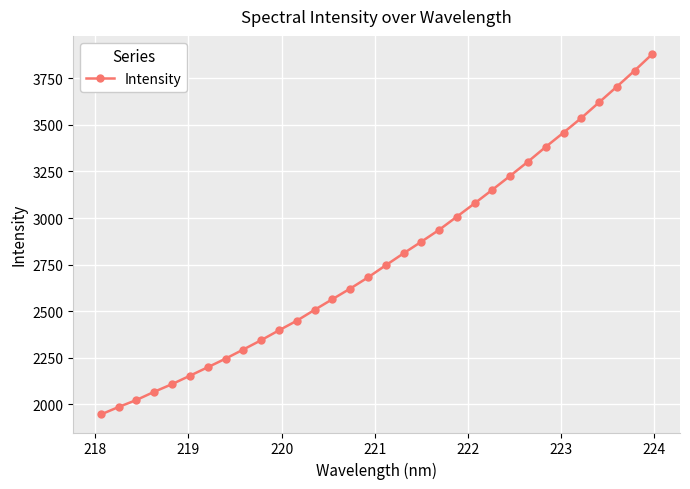

What is the value of the 12th point from the left?

2448.7